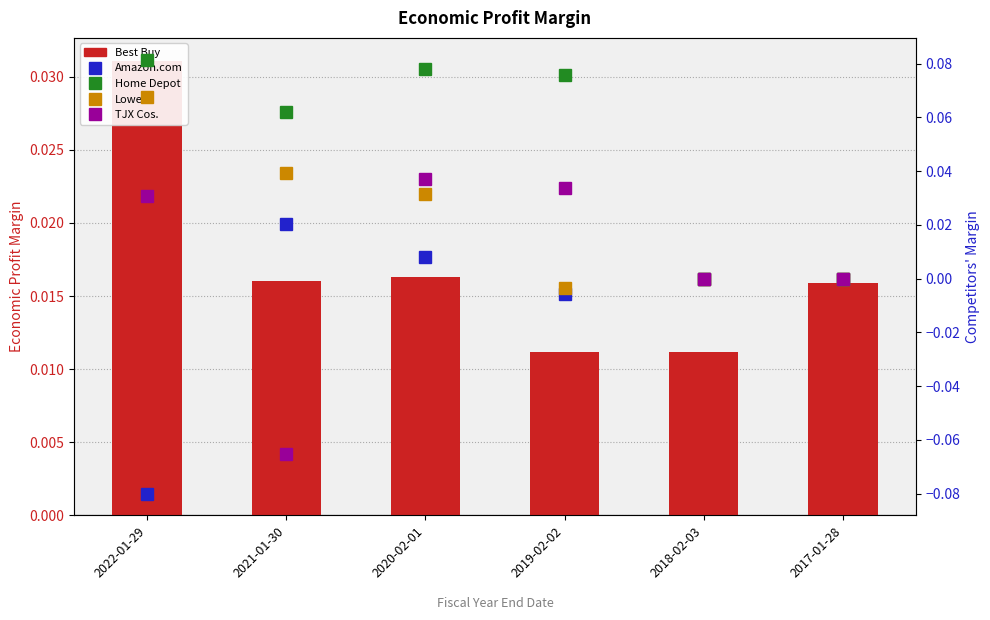

What is the difference between the highest and lowest values at 2021-01-30?

0.1